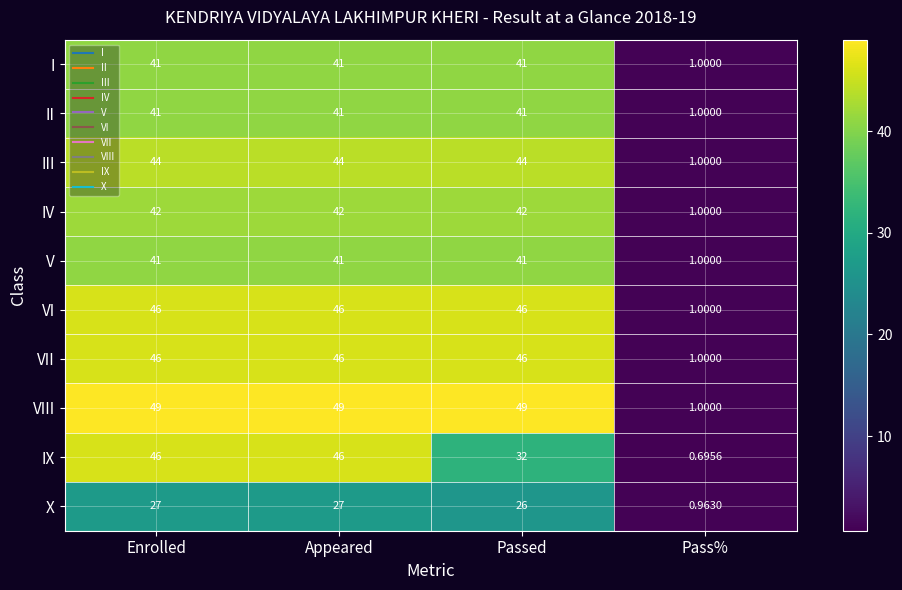

Which series has the largest total across all categories?

VIII